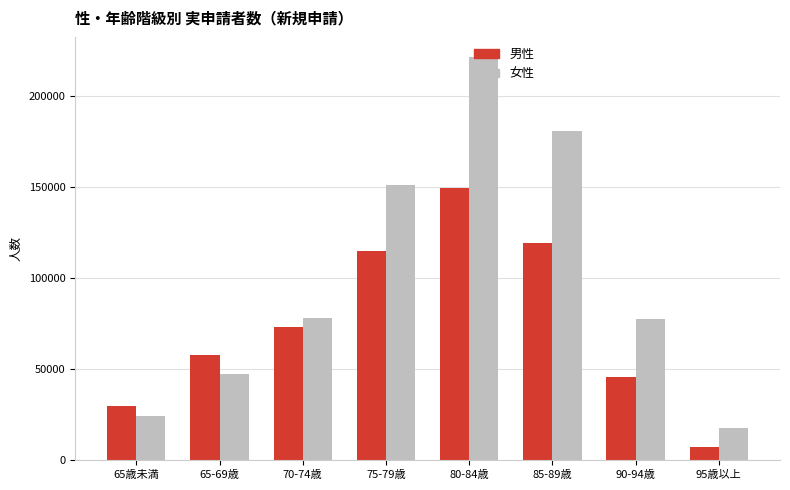

What is the sum of all 男性 values?

598520